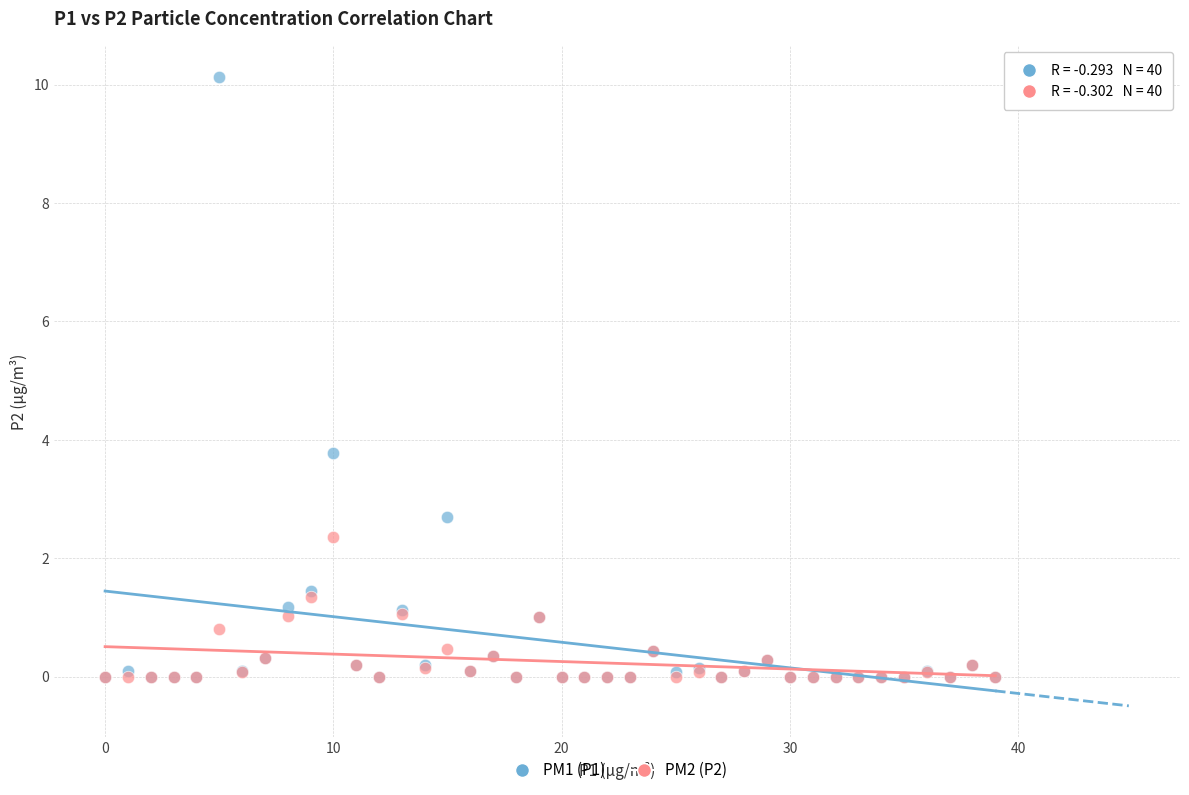

Across all series, what Y value is closest to 5?

3.8